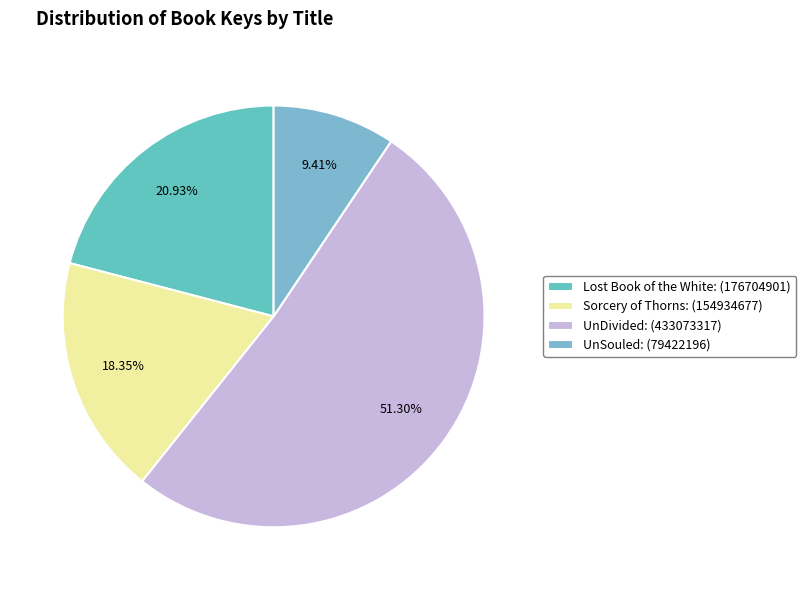

What portion of the pie excludes Lost Book of the White?

79.1%